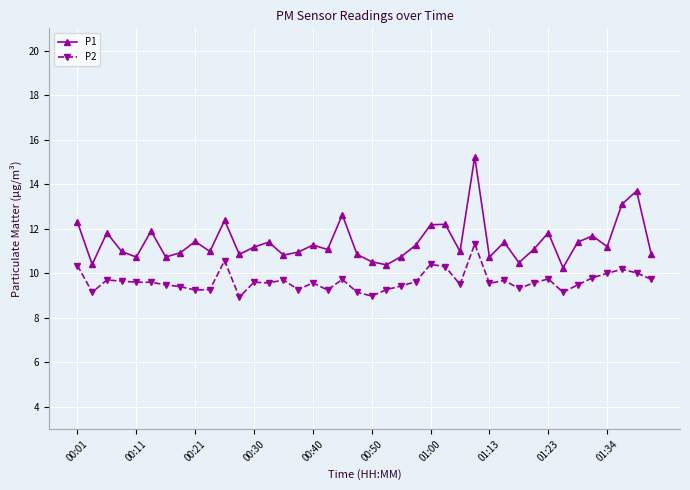

Which series has the largest total across all categories?

P1